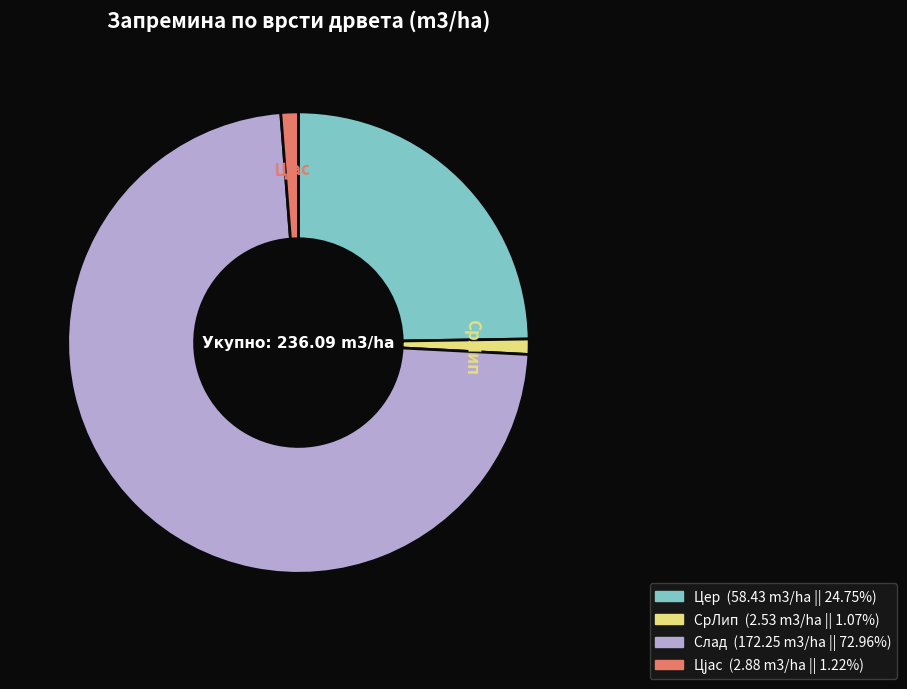

Does СрЛип account for over 50% of the chart?

No